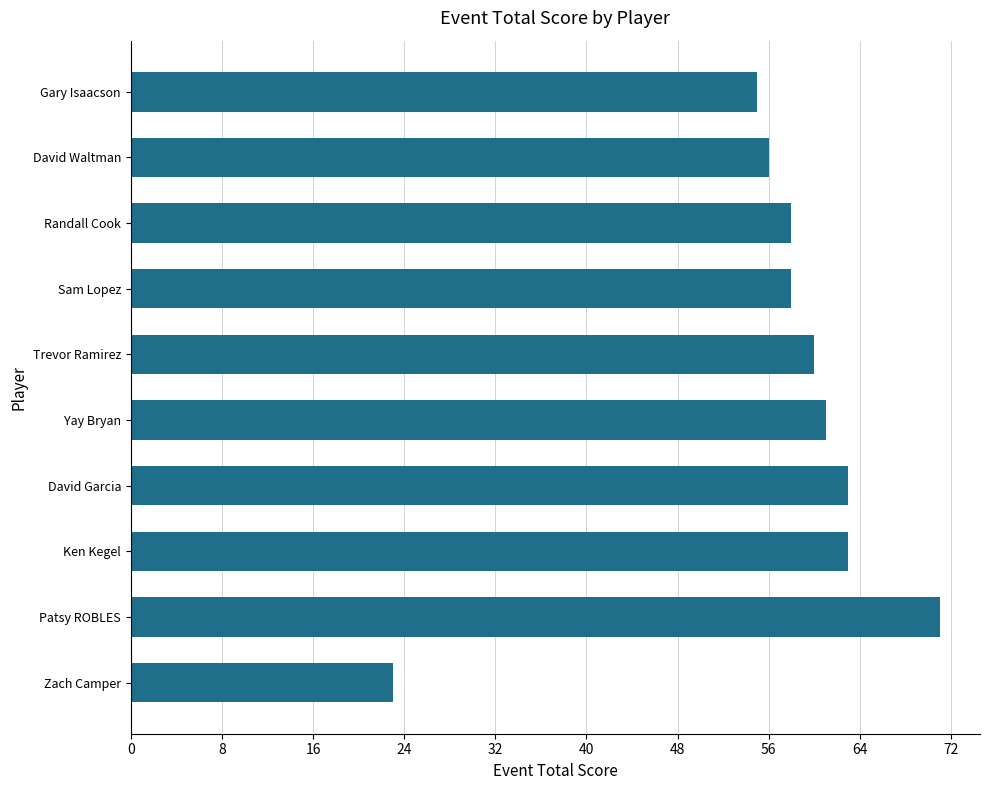

How many data points does each series have?

10